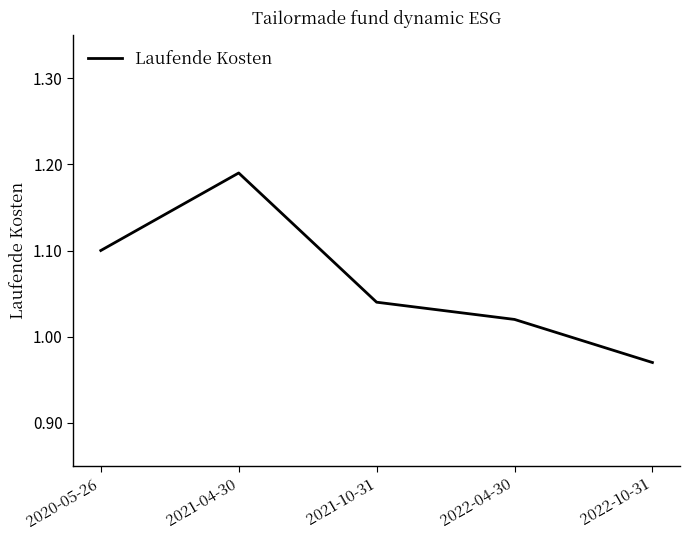

Where is the data nearest to the value 1?

2022-04-30